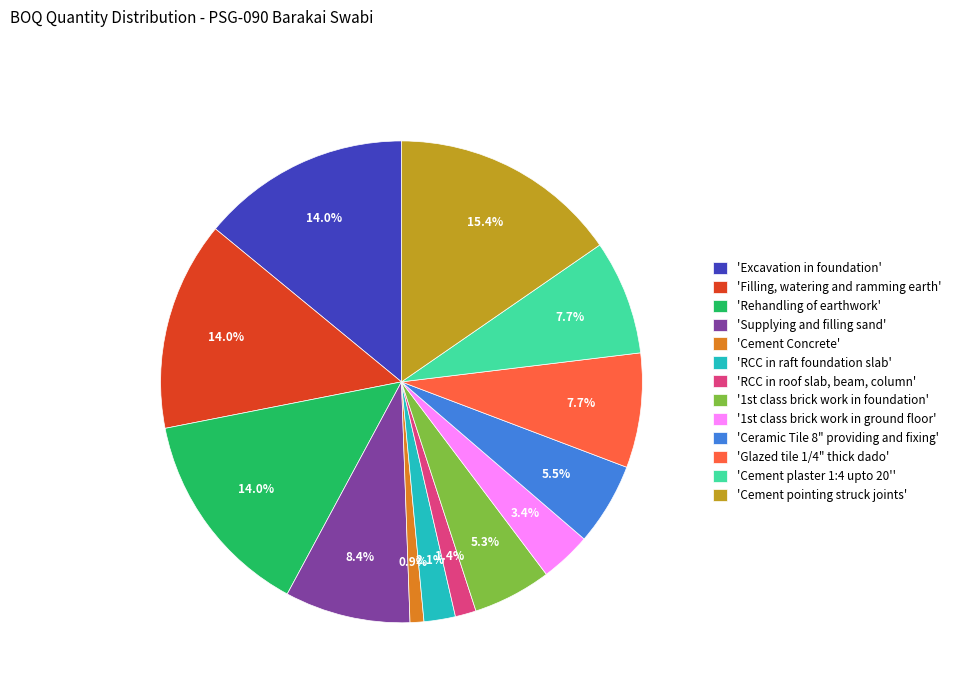

To the nearest percent, what is the average slice percentage?

8%